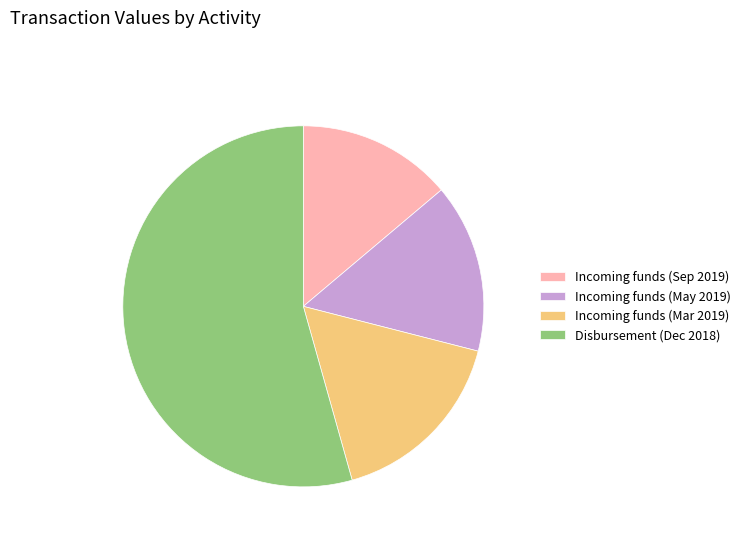

Is Incoming funds (Sep 2019) the majority of the pie?

No